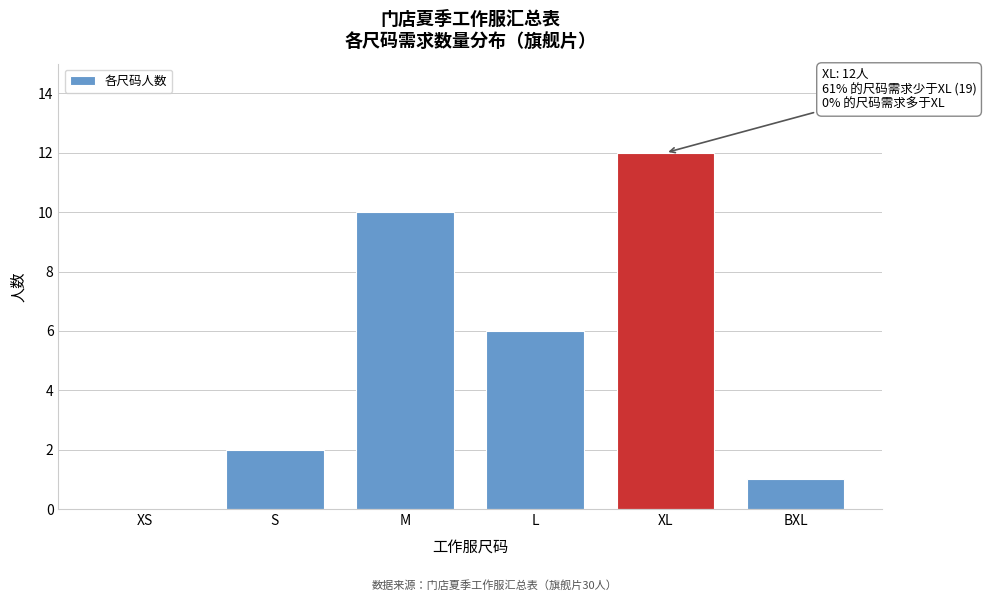

Reading left to right, transcribe all the data shown in this chart.

XS=0	S=2	M=10	L=6	XL=12	BXL=1